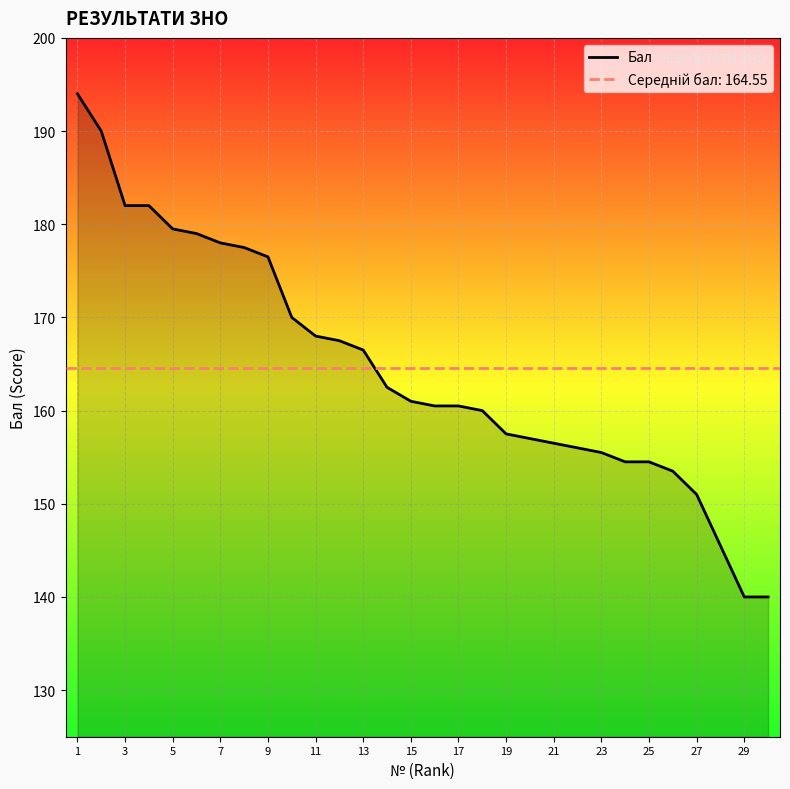

How many series are shown in this chart?

1